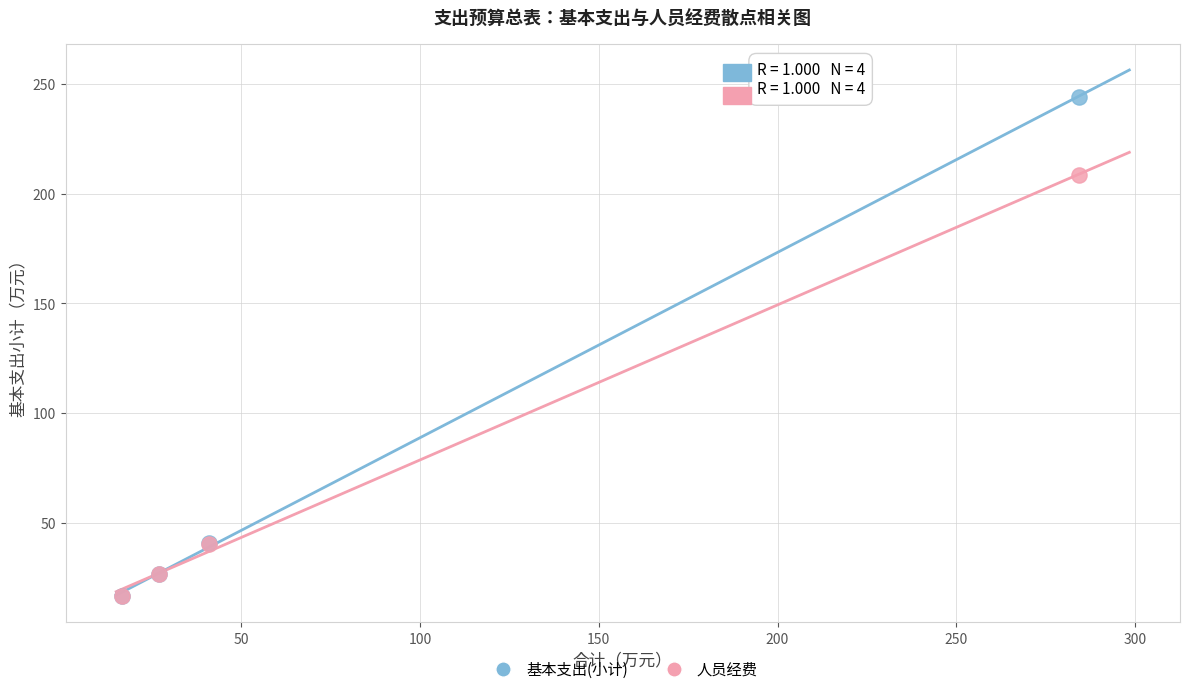

In the 基本支出(小计) series, what Y value is closest to 130?

40.9